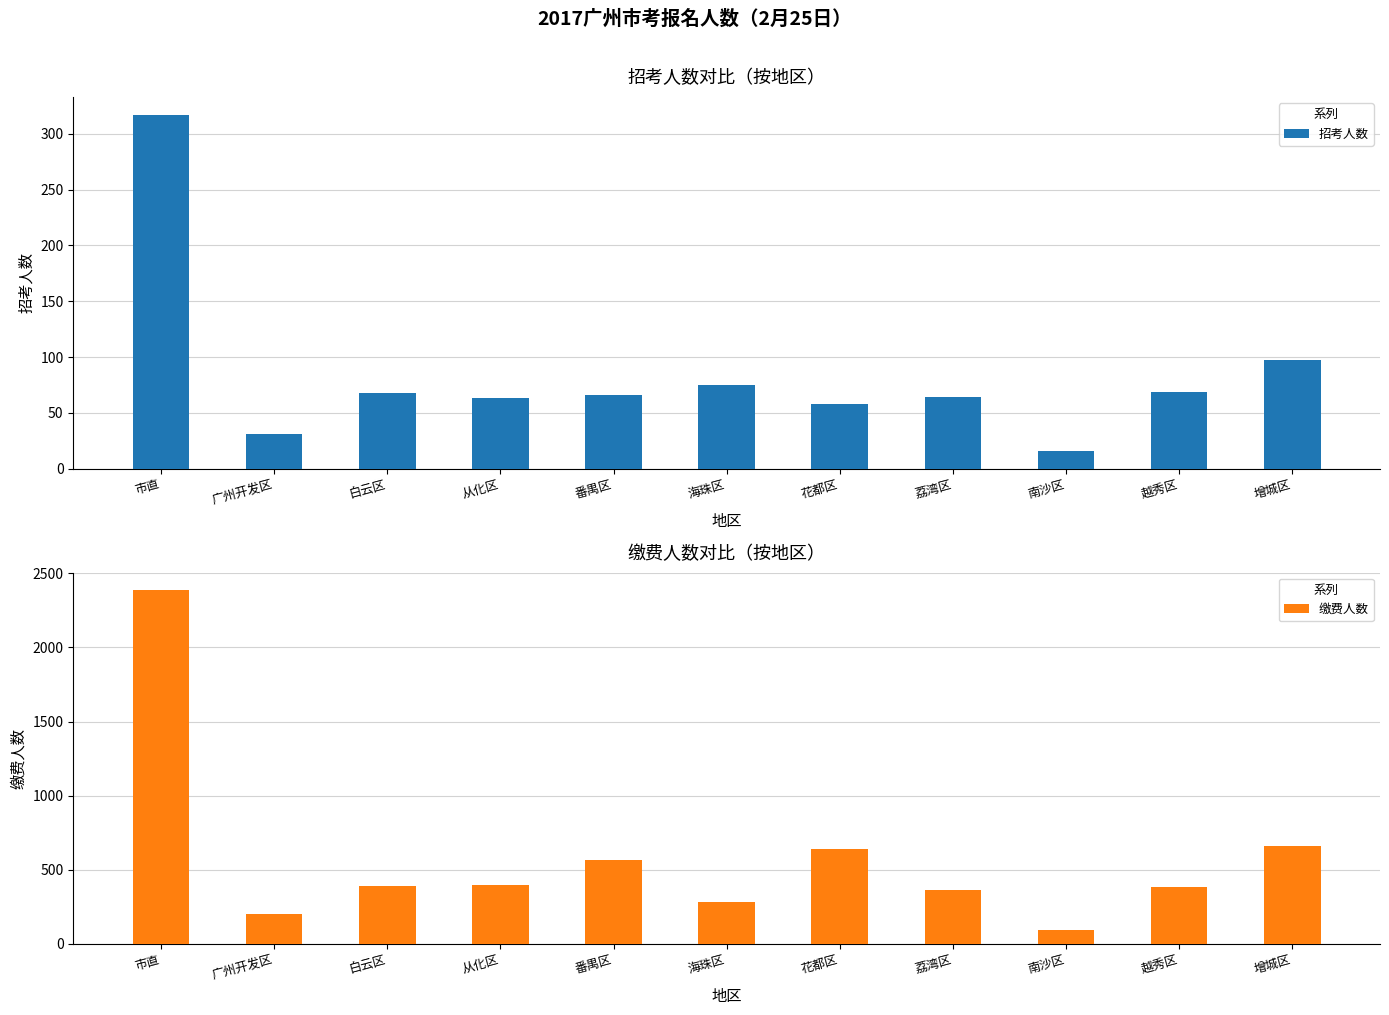

What is the maximum value shown in the chart?

2386